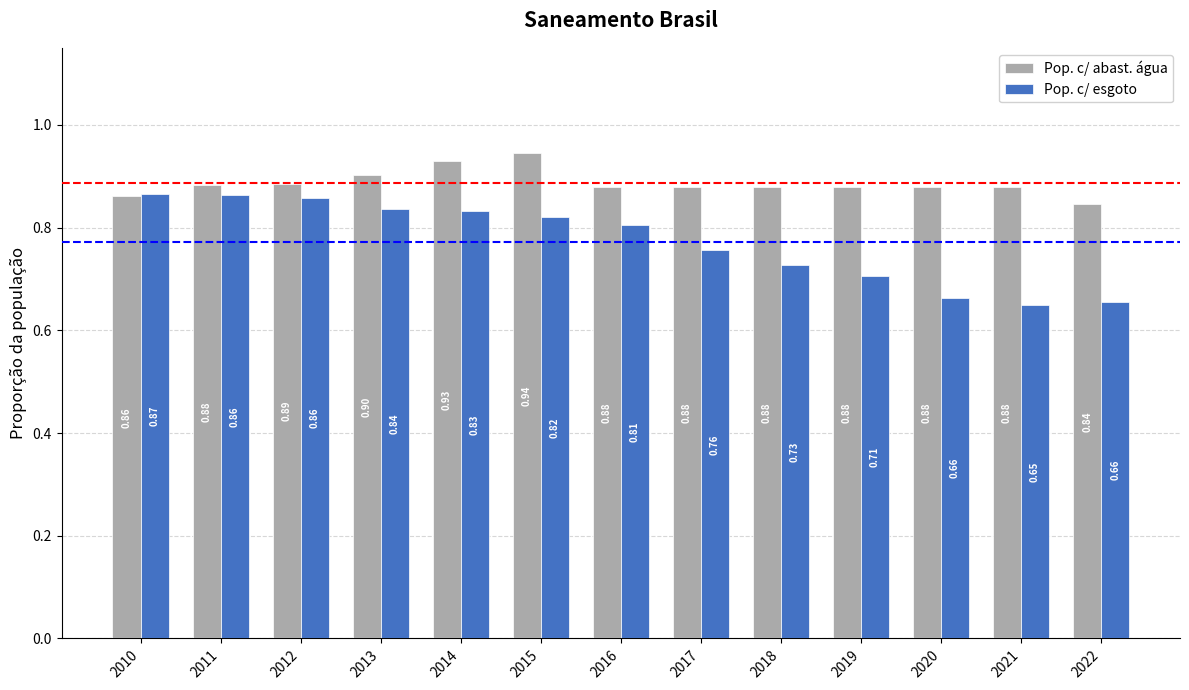

List the series in order of their peak value, highest first.

Pop. c/ abast. água, Pop. c/ esgoto